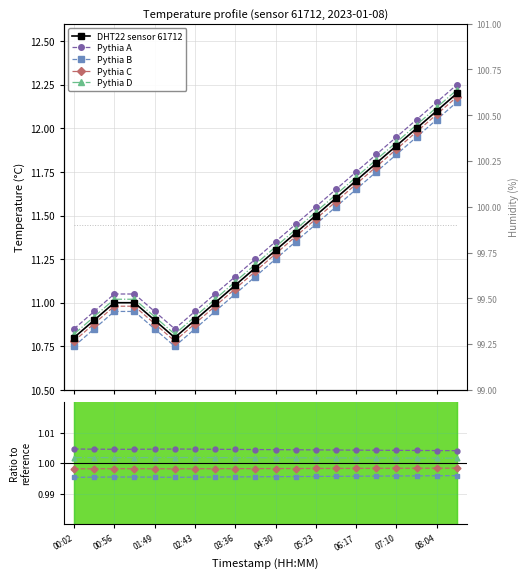

Reading left to right, extract all data points from this chart.

DHT22 sensor 61712: 10.8	10.9	11.0	11.0	10.9	10.8	10.9	11.0	11.1	11.2	11.3	11.4	11.5	11.6	11.7	11.8	11.9	12.0	12.1	12.2
Pythia A: 1.0	1.0	1.0	1.0	1.0	1.0	1.0	1.0	1.0	1.0	1.0	1.0	1.0	1.0	1.0	1.0	1.0	1.0	1.0	1.0
Pythia B: 1.0	1.0	1.0	1.0	1.0	1.0	1.0	1.0	1.0	1.0	1.0	1.0	1.0	1.0	1.0	1.0	1.0	1.0	1.0	1.0
Pythia C: 1.0	1.0	1.0	1.0	1.0	1.0	1.0	1.0	1.0	1.0	1.0	1.0	1.0	1.0	1.0	1.0	1.0	1.0	1.0	1.0
Pythia D: 1.0	1.0	1.0	1.0	1.0	1.0	1.0	1.0	1.0	1.0	1.0	1.0	1.0	1.0	1.0	1.0	1.0	1.0	1.0	1.0
humidity: 99.9	99.9	99.9	99.9	99.9	99.9	99.9	99.9	99.9	99.9	99.9	99.9	99.9	99.9	99.9	99.9	99.9	99.9	99.9	99.9